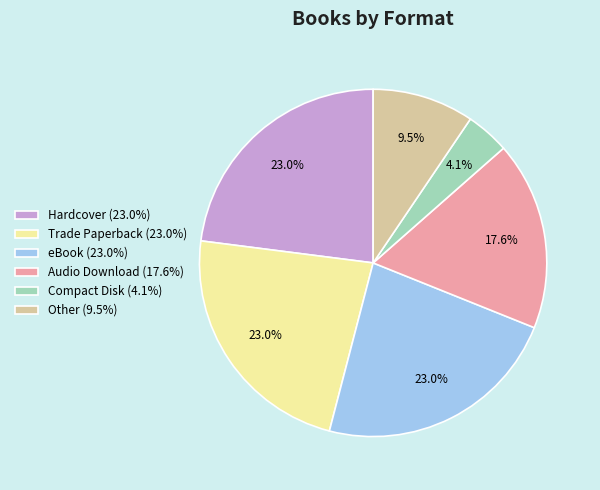

How many segments does this pie chart have?

6